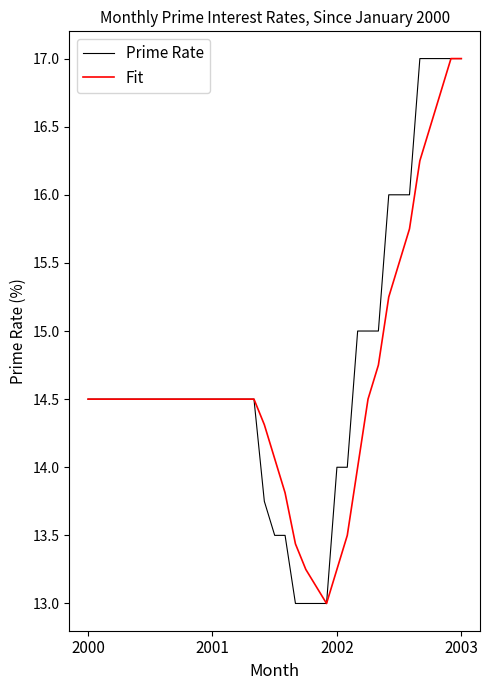

What is the maximum value for Fit?

17.0